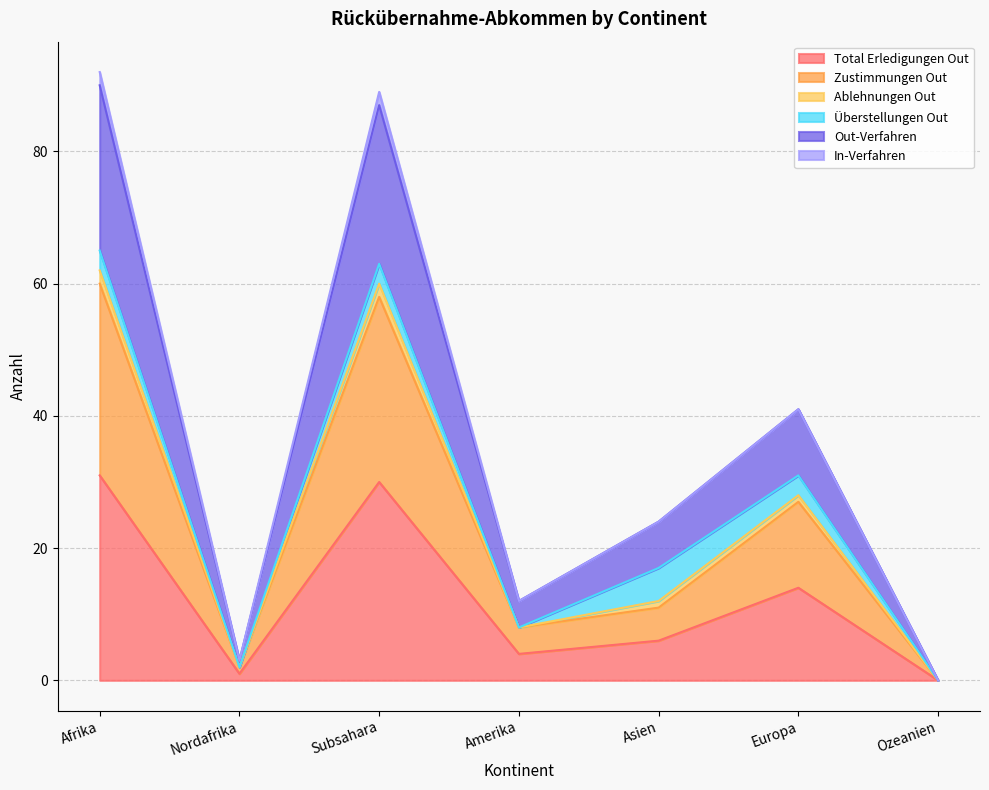

How many values in Out-Verfahren are above zero?

6